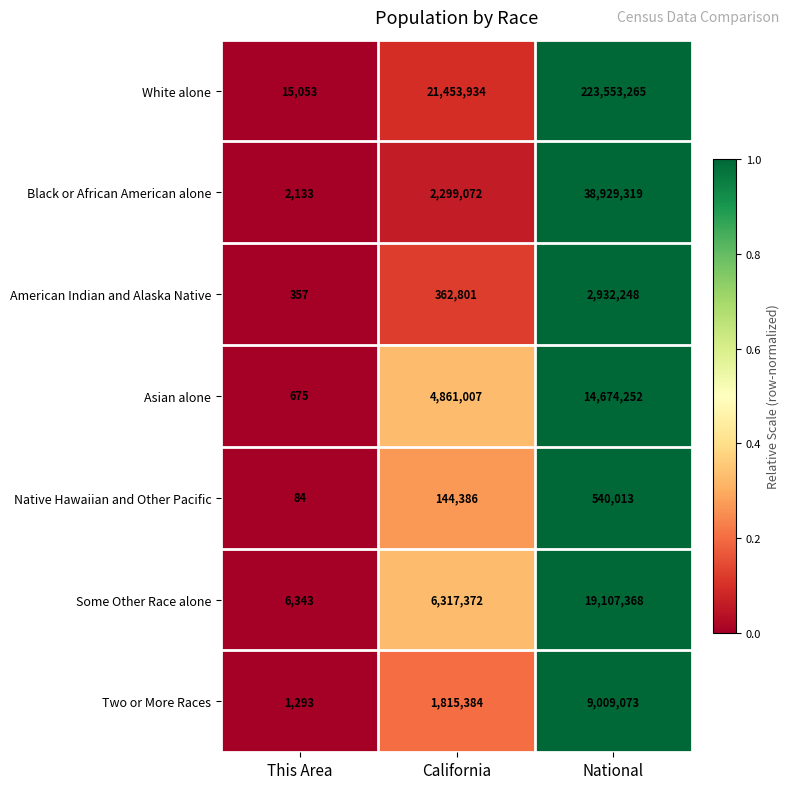

Which series has the largest total across all categories?

White alone